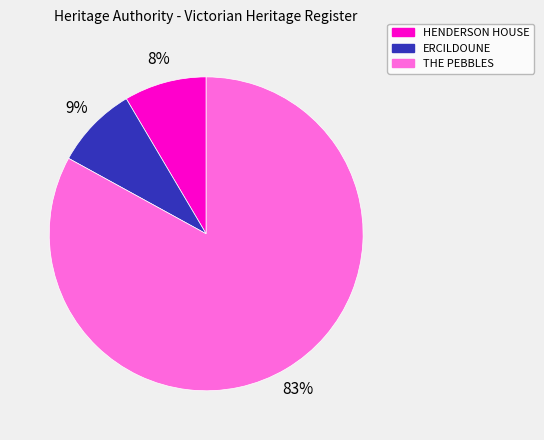

Does HENDERSON HOUSE represent more than half of the total?

No